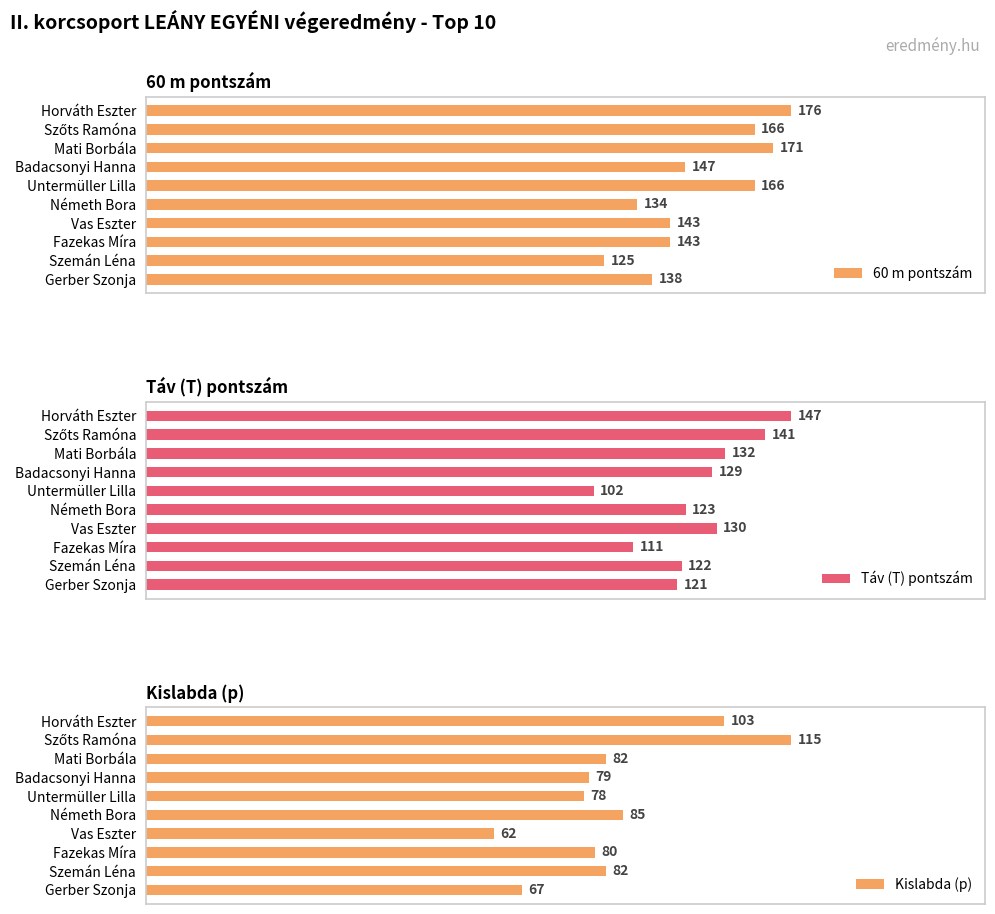

At how many categories does at least one series exceed 141?

7